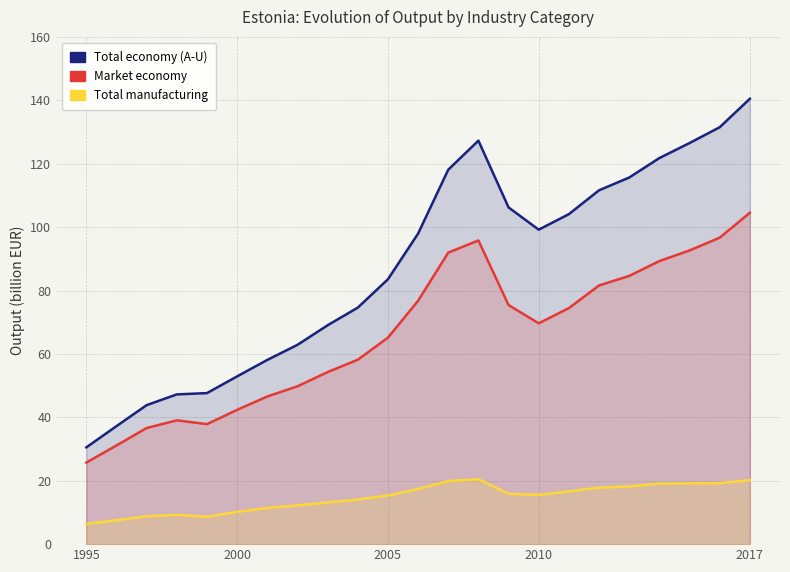

List the series in order of their overall mean, lowest first.

Total manufacturing, Market economy, Total economy (A-U)